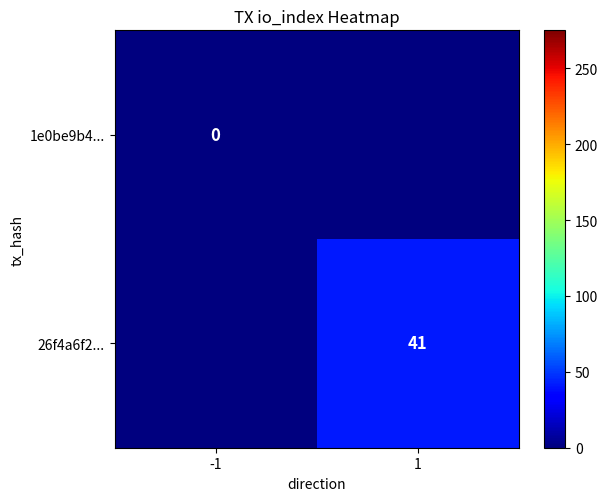

Is the value of 1e0be9b4... at -1 greater than the value of 26f4a6f2... at 1?

No